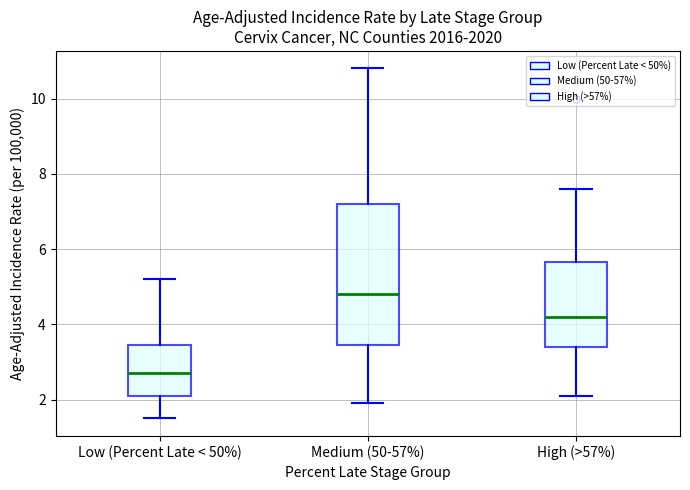

Reading left to right, read every box against the y-axis: the position of its median line, the range the box covers, and the ends of its whiskers. The values are not printed on the chart, so give them approximately, as read against the axis.

Low (Percent Late < 50%): median 2.8, box 2.2 to 3.4, whiskers 1.6 to 5.2
Medium (50-57%): median 4.8, box 3.4 to 7.2, whiskers 2.0 to 10.8
High (>57%): median 4.2, box 3.4 to 5.6, whiskers 2.2 to 7.6